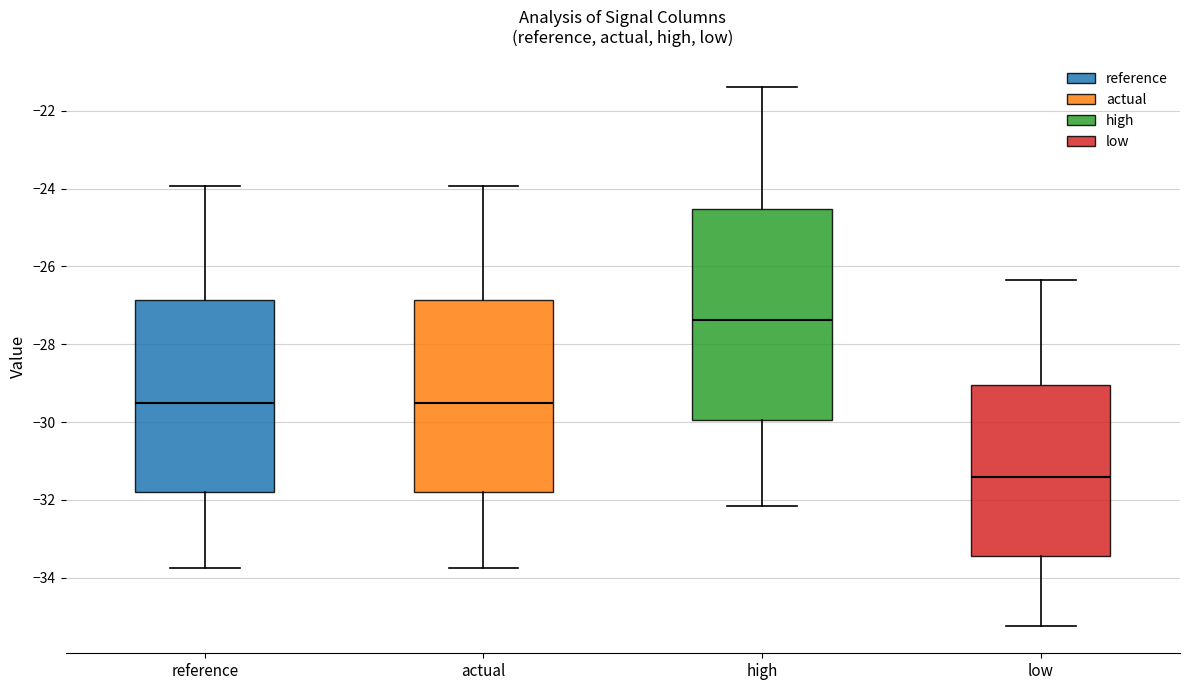

Where does the lower whisker of the box for low end on the y-axis? The values are not printed on the chart, so give them approximately, as read against the axis.

-35.2